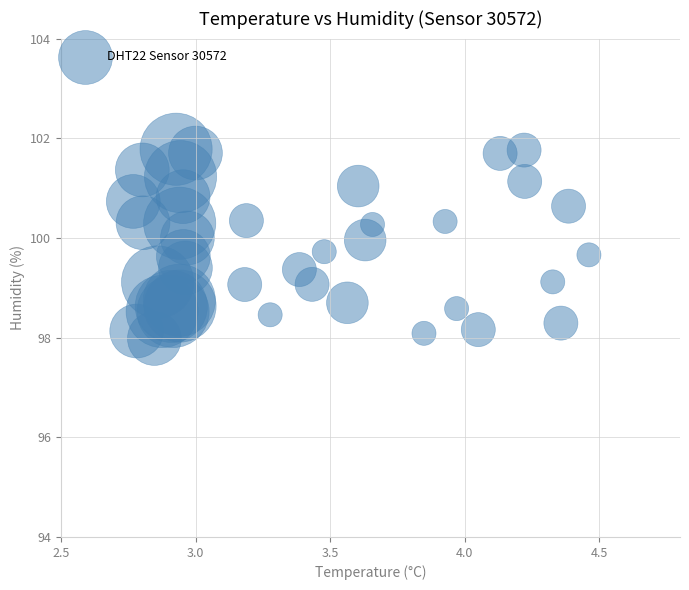

What is the range of X values (max minus min)?

1.7